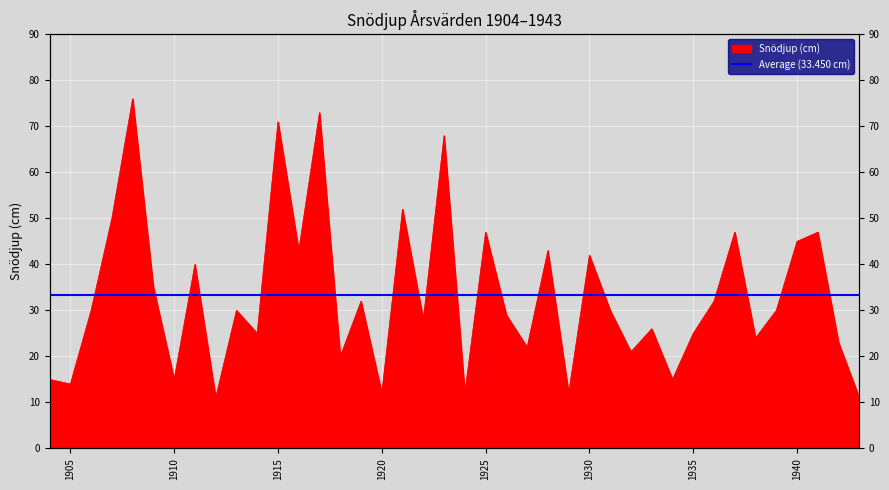

At which label does the data first exceed 30?

1907